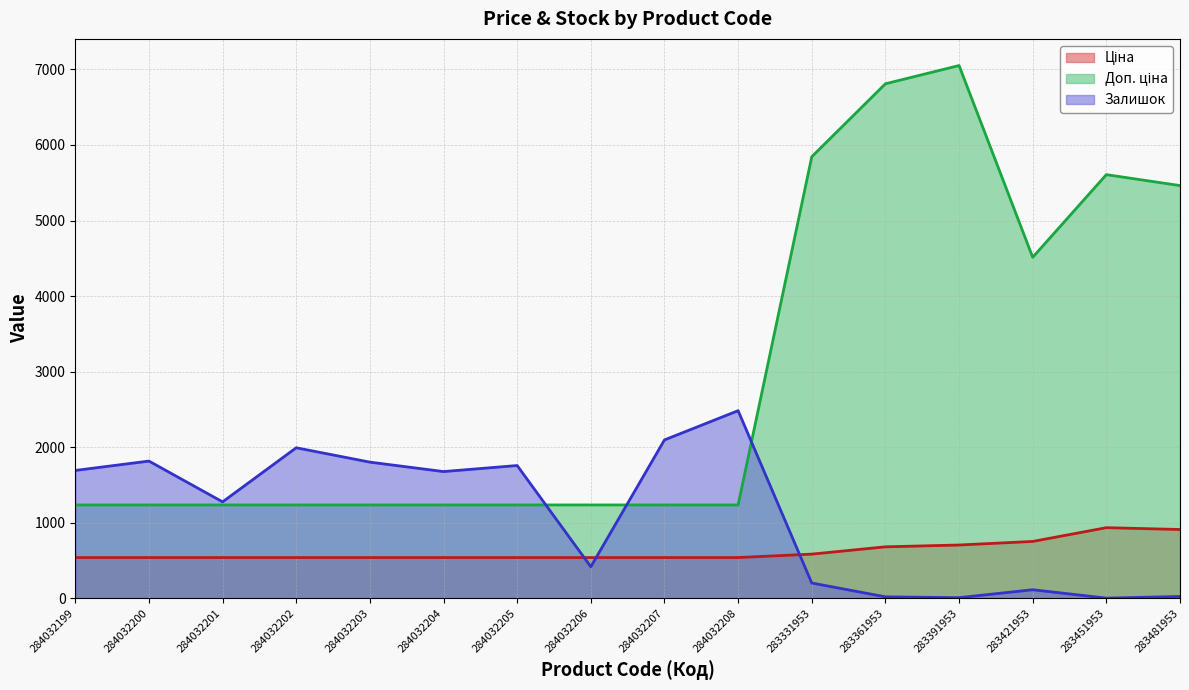

Reading left to right, what are all the values shown in this chart?

Ціна: 539.0	539.0	539.0	539.0	539.0	539.0	539.0	539.0	539.0	539.0	584.4	681.0	705.1	752.2	934.5	910.4
Доп. ціна: 1235.4	1235.4	1235.4	1235.4	1235.4	1235.4	1235.4	1235.4	1235.4	1235.4	5843.9	6809.8	7051.3	4513.3	5607.2	5462.3
Залишок: 1692.0	1816.0	1276.0	1992.0	1802.0	1677.0	1757.0	417.0	2096.0	2483.0	202.0	19.0	8.0	113.0	2.0	24.0